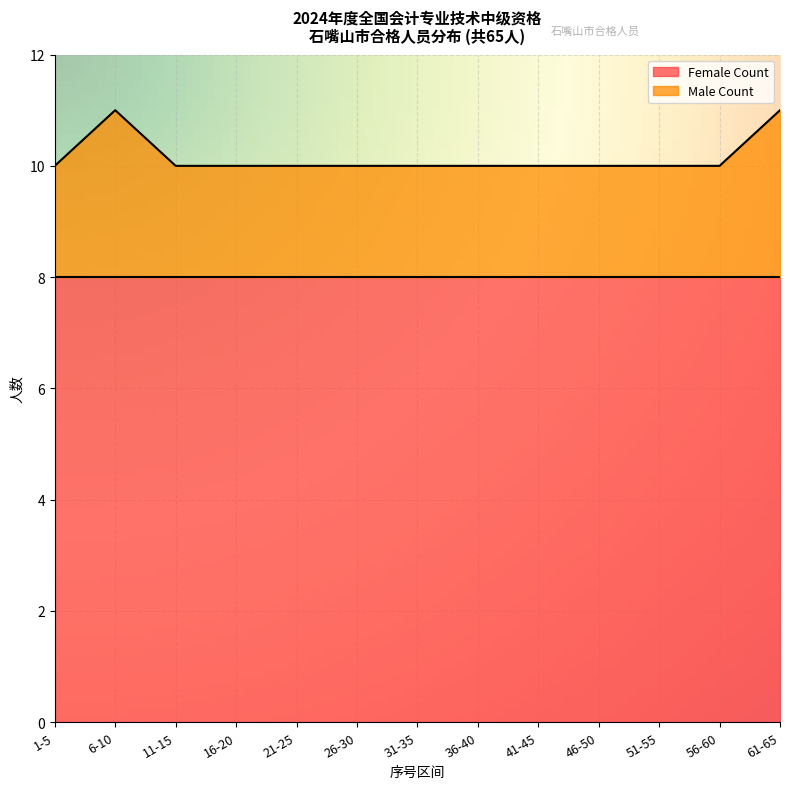

What is the label of the 9th point from the right?

21-25